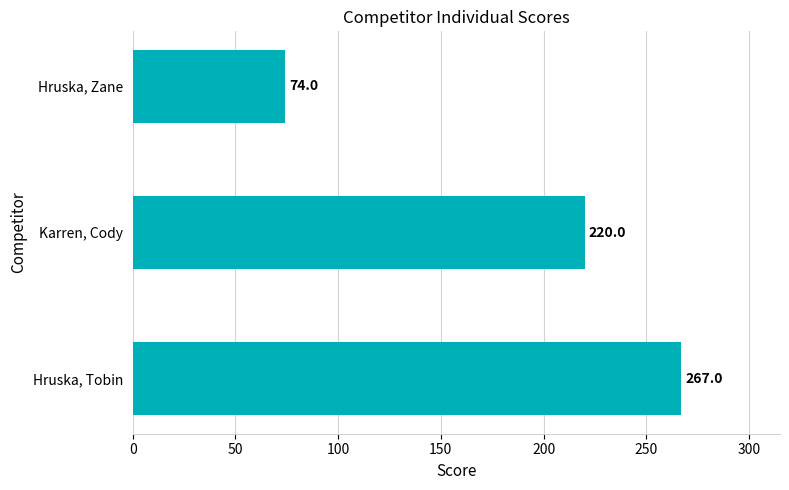

List the labels in order of value, smallest first.

Hruska, Zane, Karren, Cody, Hruska, Tobin